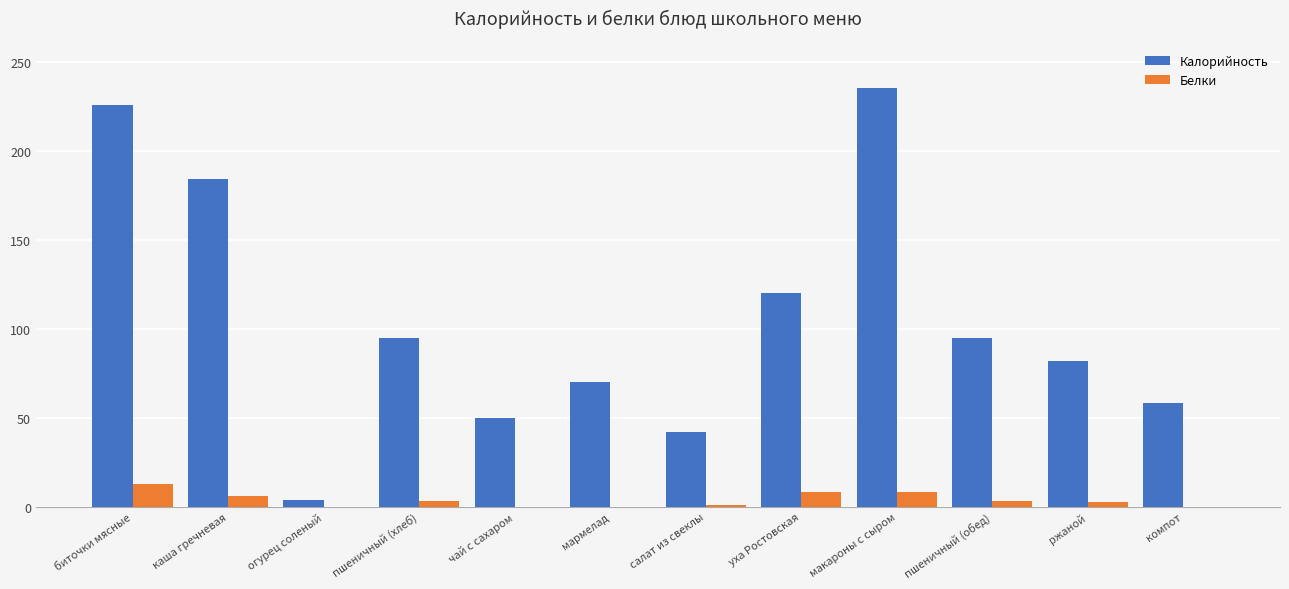

What is the sum of all Калорийность values?

1259.7